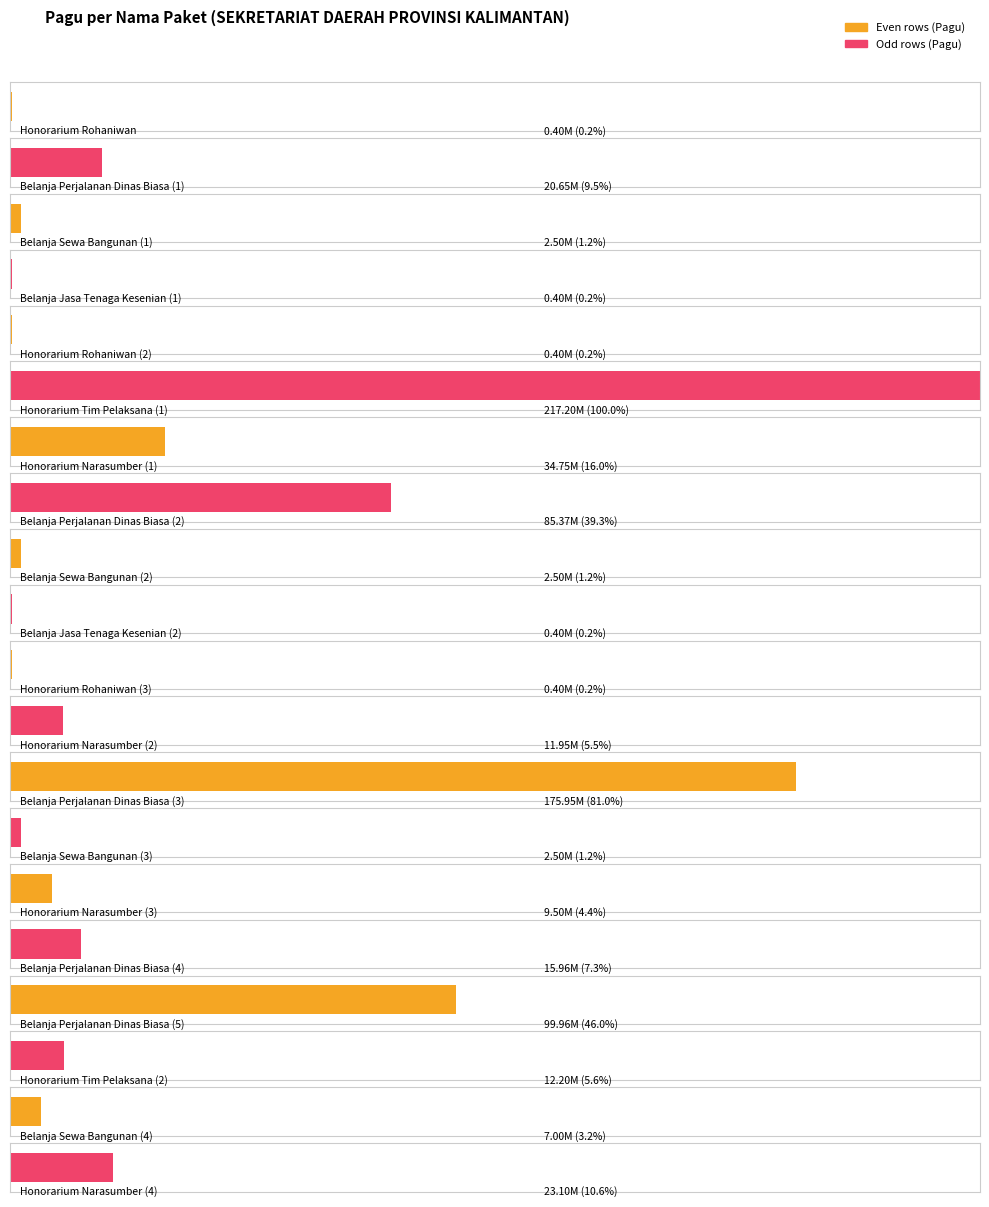

What is the label of the 2nd bar from the left?

Belanja Perjalanan Dinas Biasa (1)